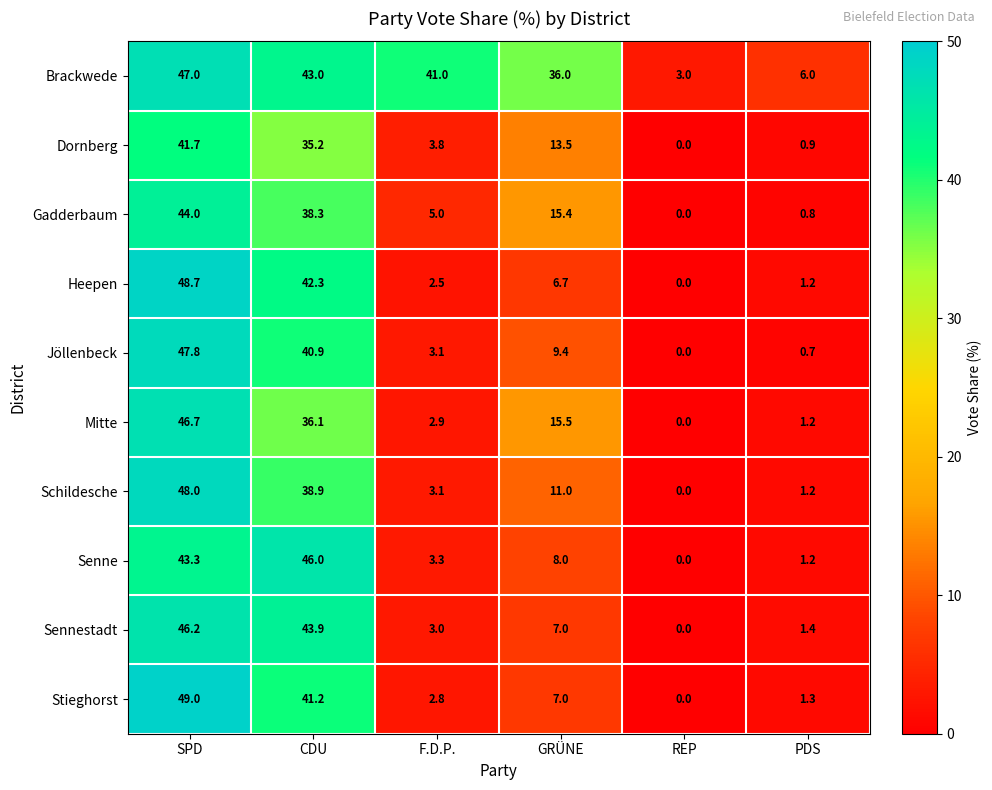

What is the sum of the Schildesche values at CDU and SPD?

86.9